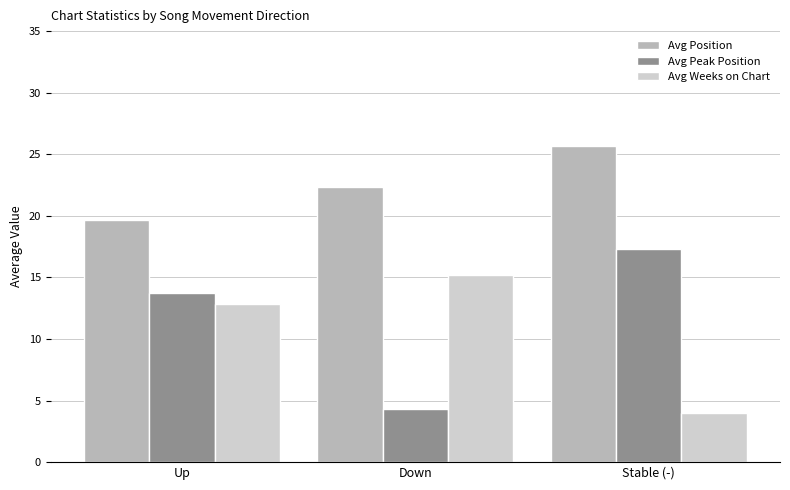

What is the greatest value displayed?

25.7